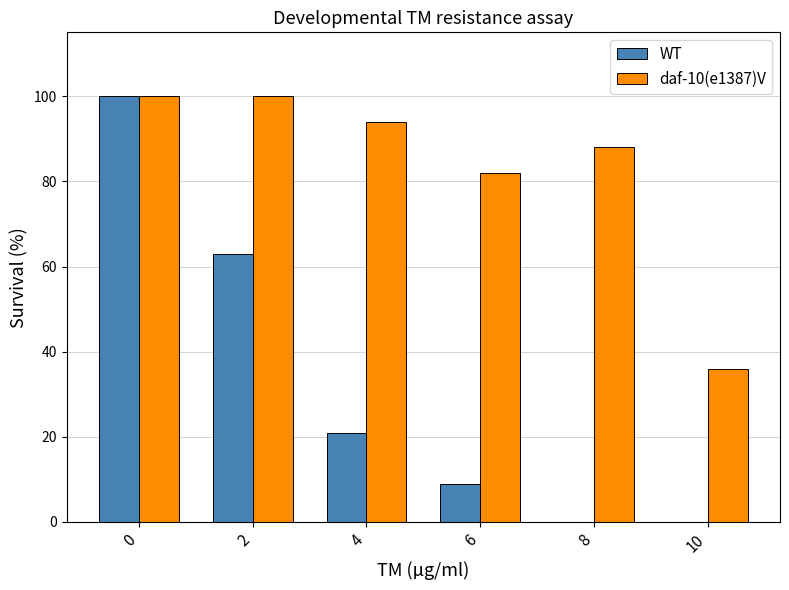

Reading right to left, list all the values displayed in this chart.

WT: 0	0	9	21	63	100
daf-10(e1387)V: 36	88	82	94	100	100